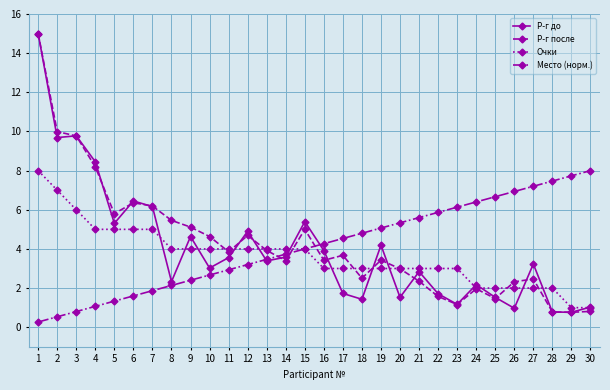

True or false: Р-г после has more than 1 points higher than both neighbors.

True